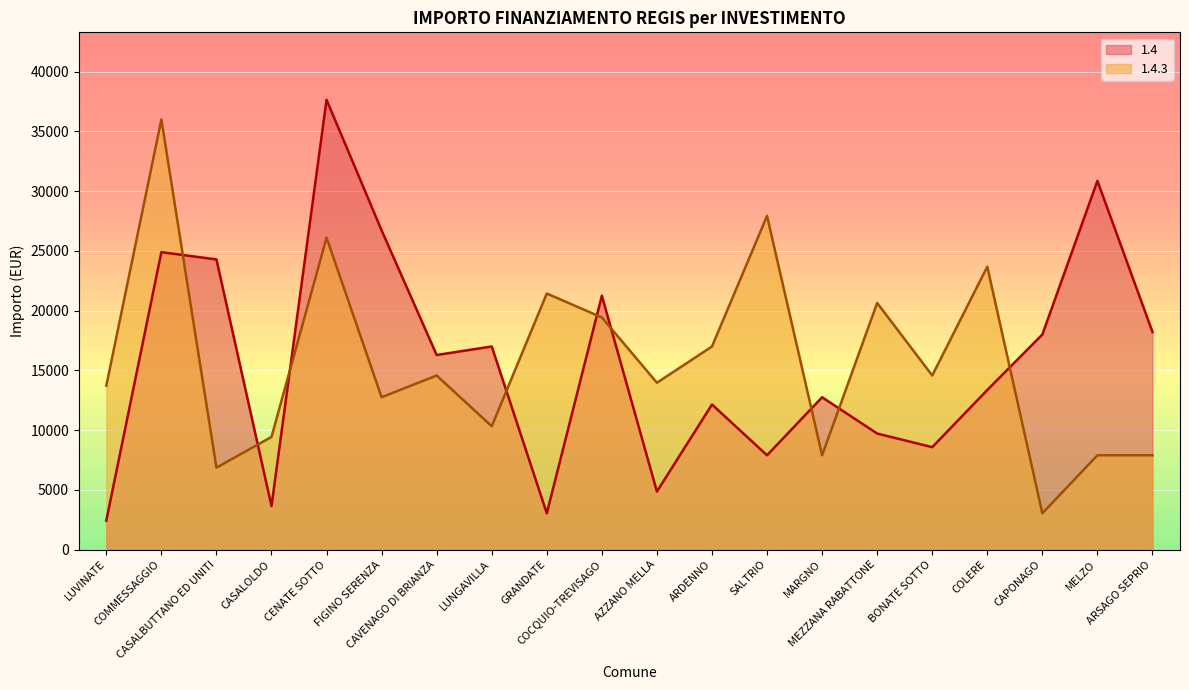

The 1.4.3 series shows 10319 at LUNGAVILLA. True or false?

True